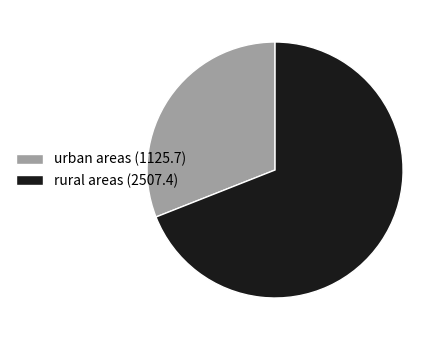

True or false: rural areas (2507.4) accounts for 69% of the total.

True